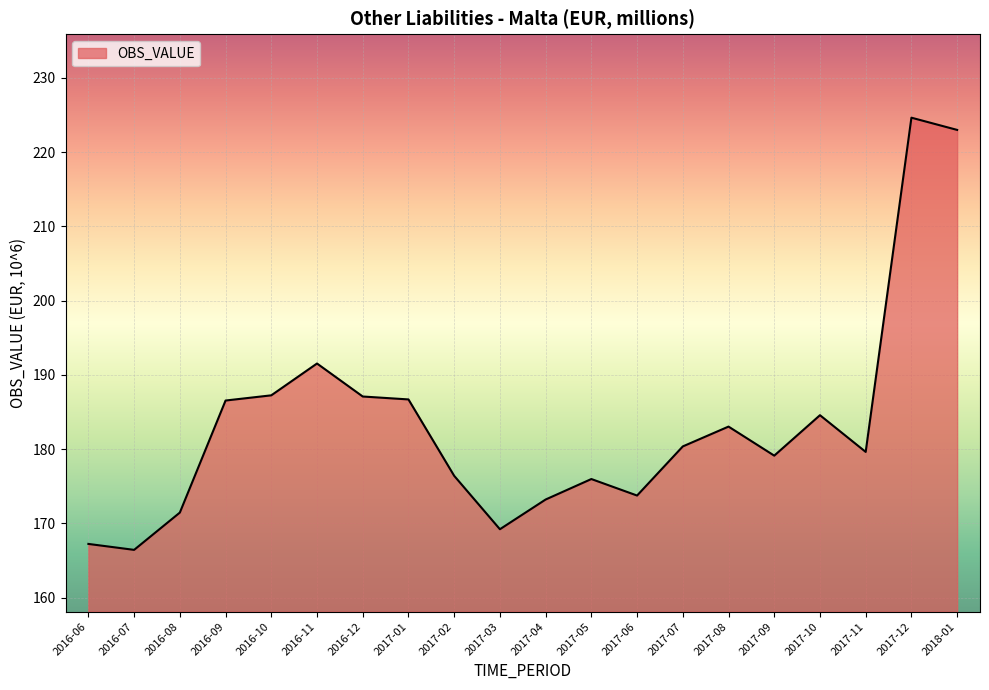

How many lines are shown in the chart?

1